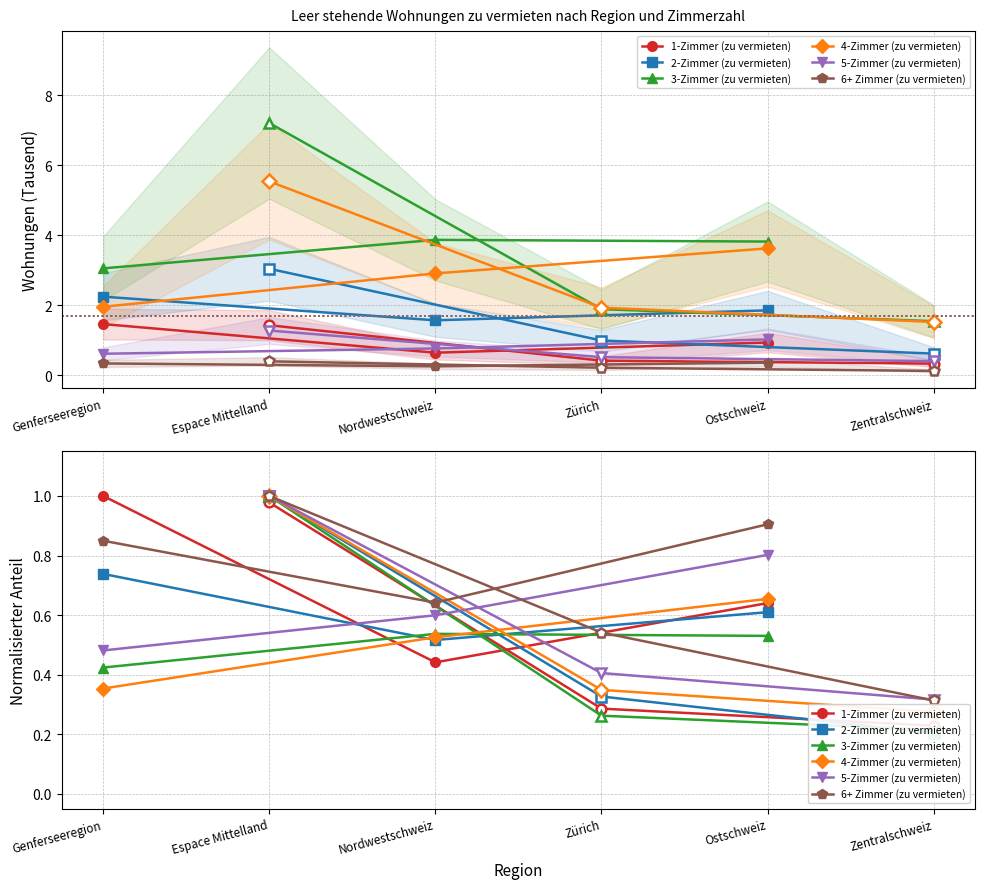

The 5-Zimmer (zu vermieten) series shows 0.7 at Genferseeregion. True or false?

False